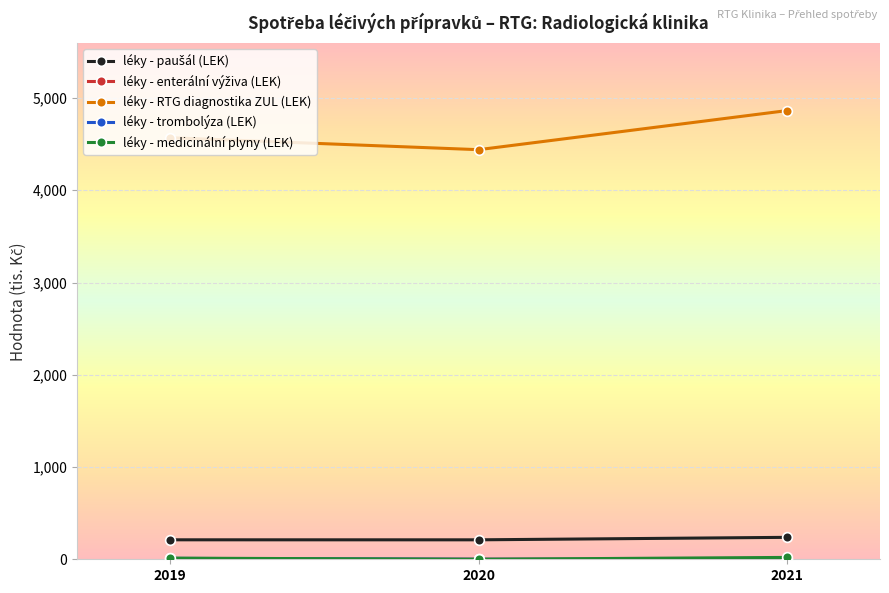

True or false: léky - RTG diagnostika ZUL (LEK) has a value of 6478.9 at 2020.

False